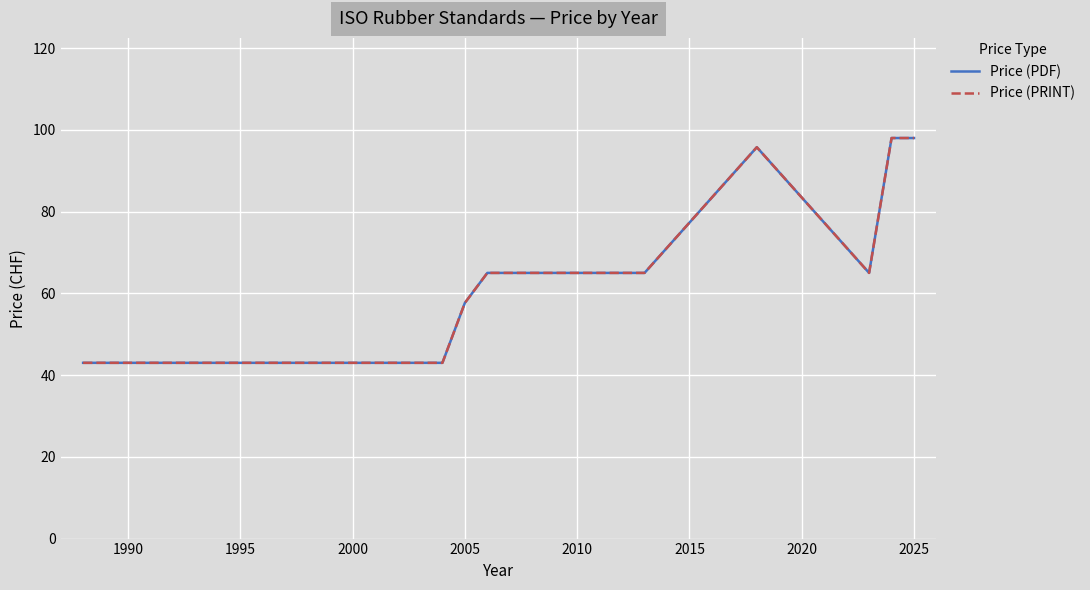

Is this an area chart (filled region under the line)?

No